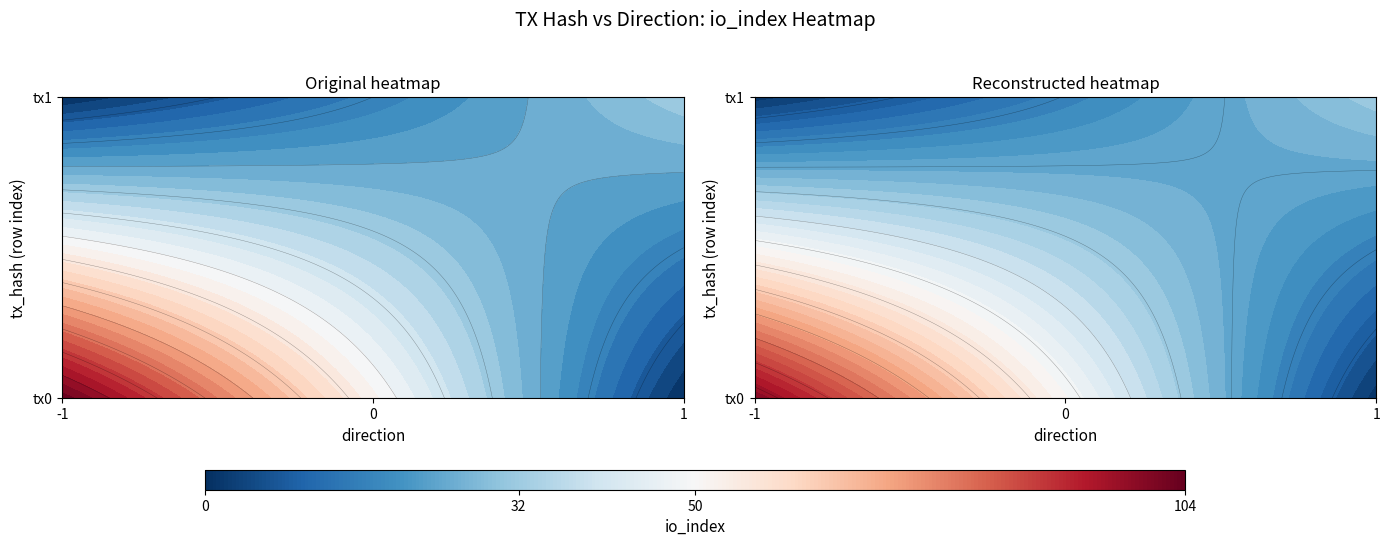

Between direction and io_index, which is larger?

io_index